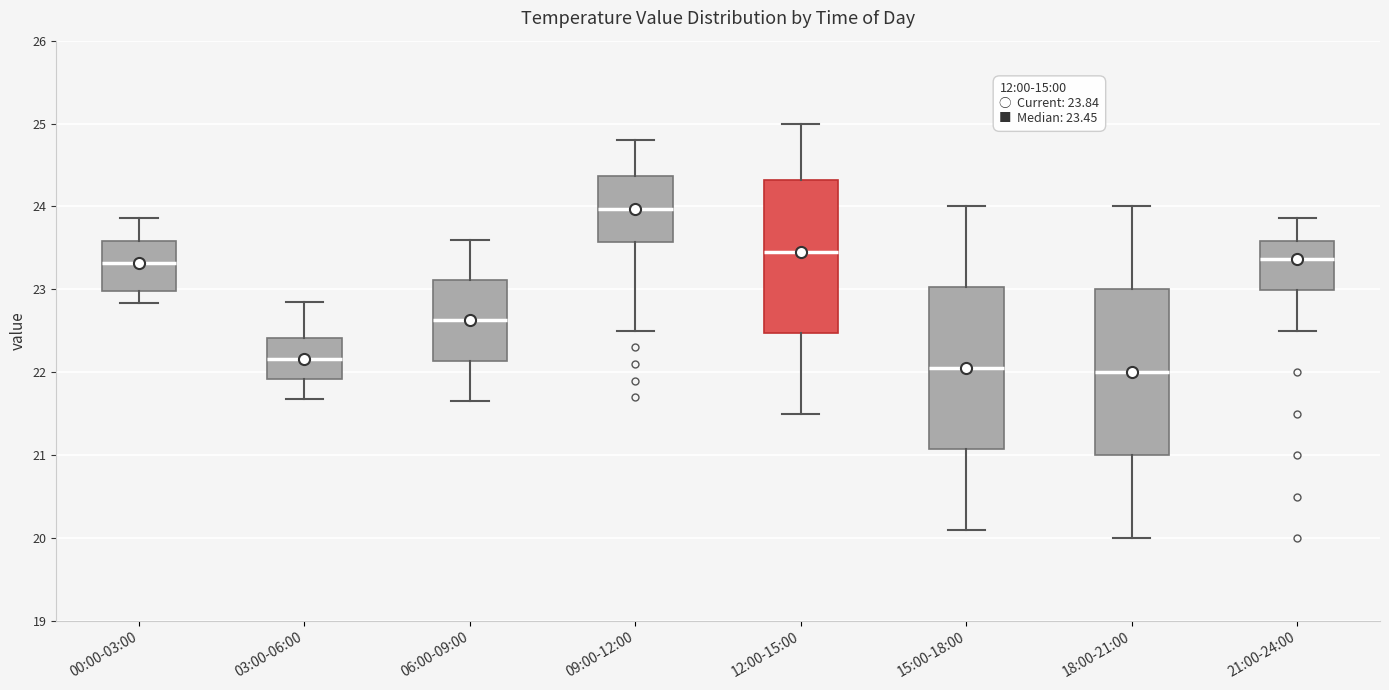

Which box's median line is the highest?

09:00-12:00